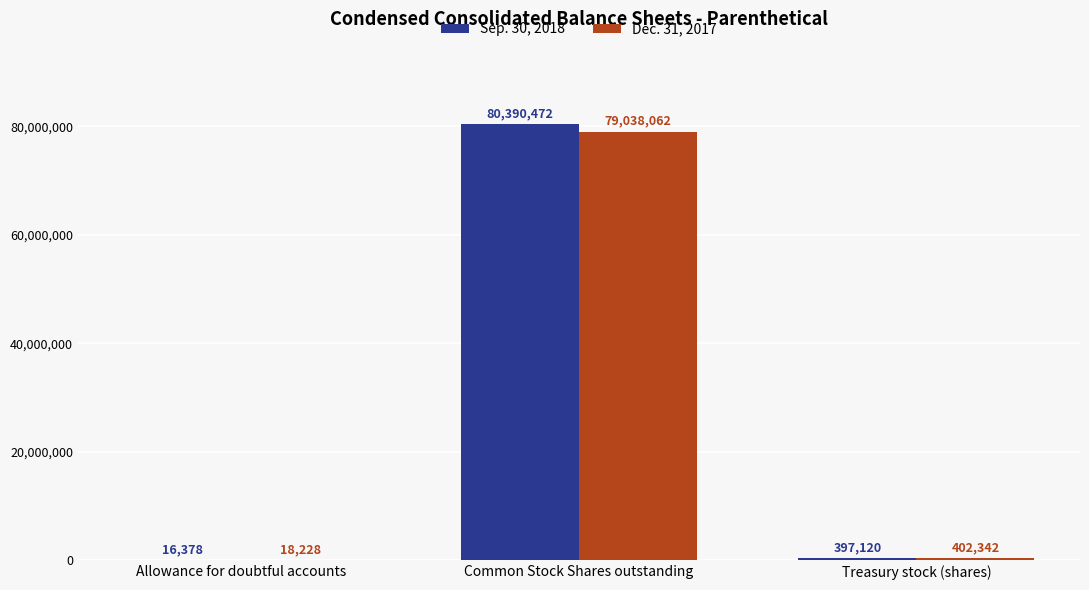

How many series are shown in this chart?

2